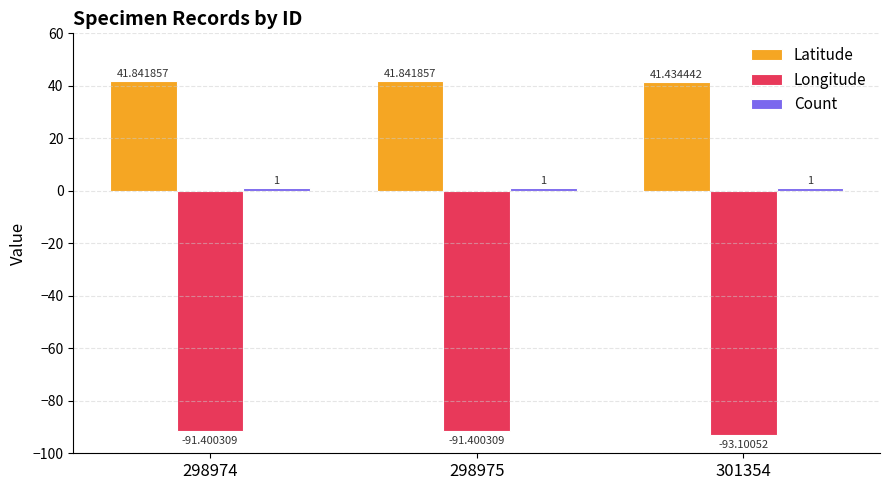

Which series has the largest total across all categories?

Latitude